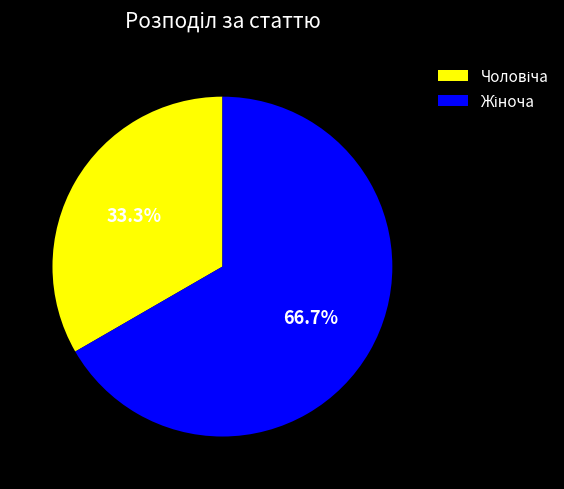

Is there any slice that represents more than half of the pie?

Yes